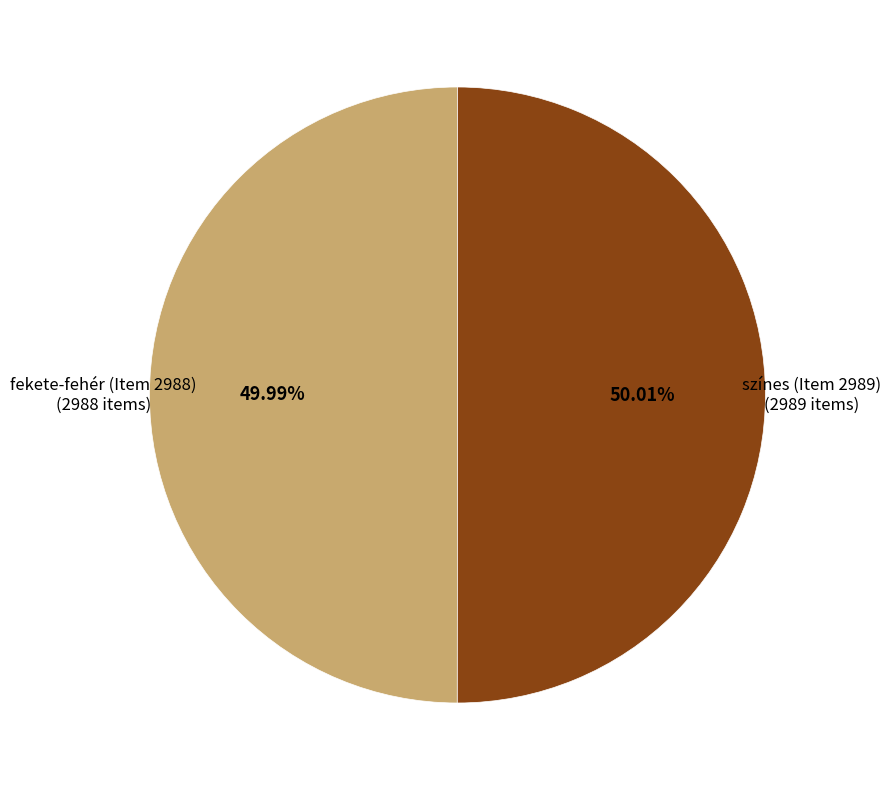

Combined, do fekete-fehér (Item 2988) and színes (Item 2989) account for over 50%?

Yes